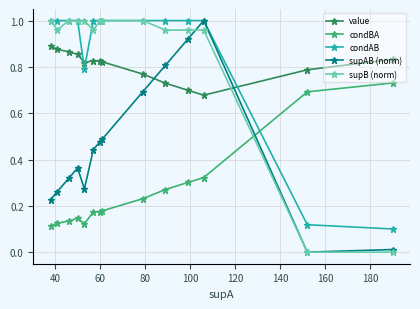

True or false: condBA and value cross at least once.

False